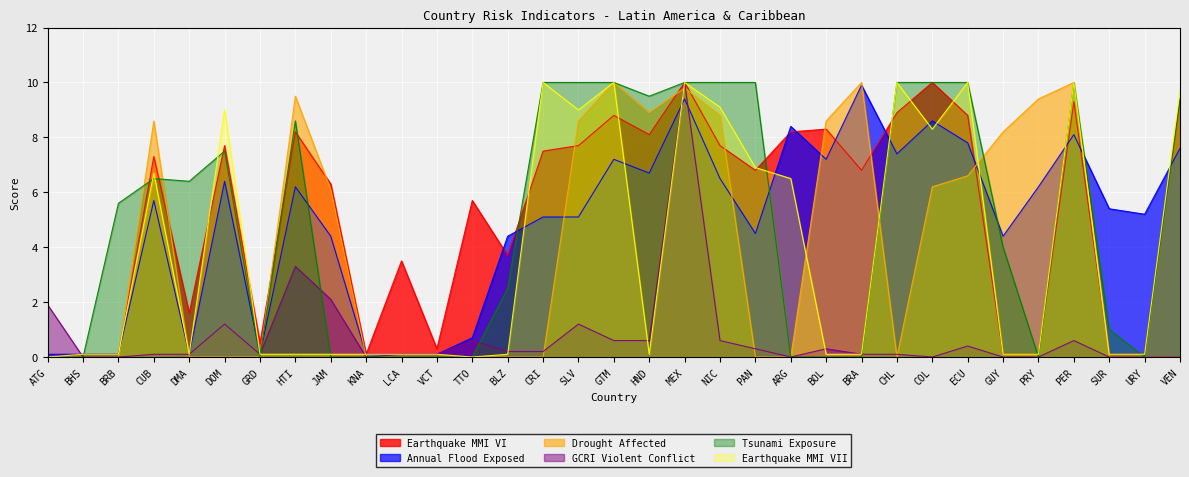

Which series changed the most between HTI and GUY?

Earthquake MMI VI